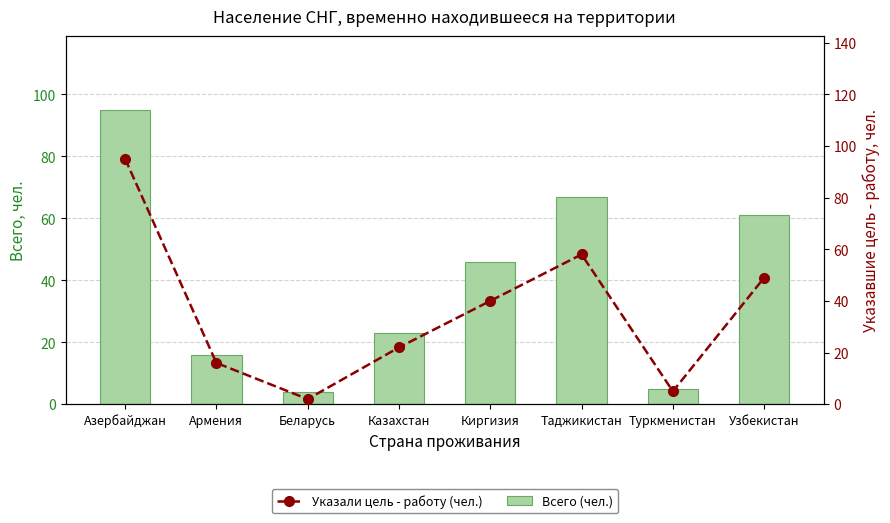

What is the lowest value of the Всего (чел.) series?

4